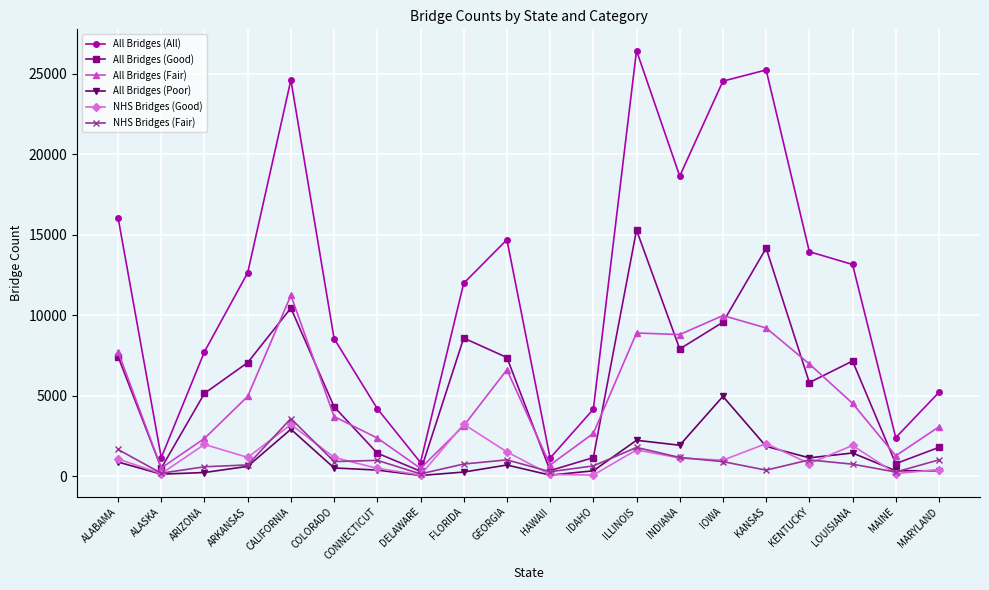

Where is the first local minimum for All Bridges (All)?

ALASKA